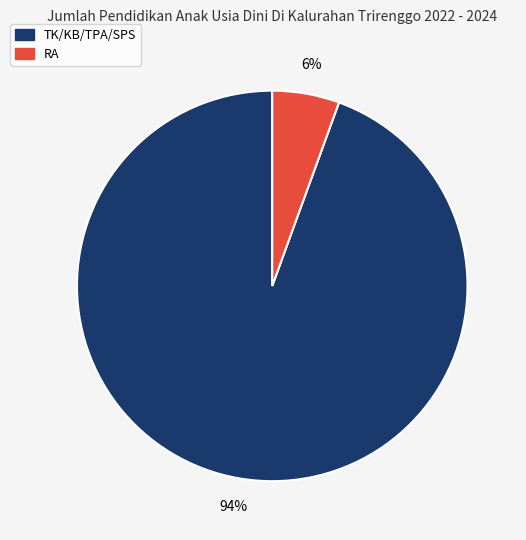

Which slice is the largest?

TK/KB/TPA/SPS